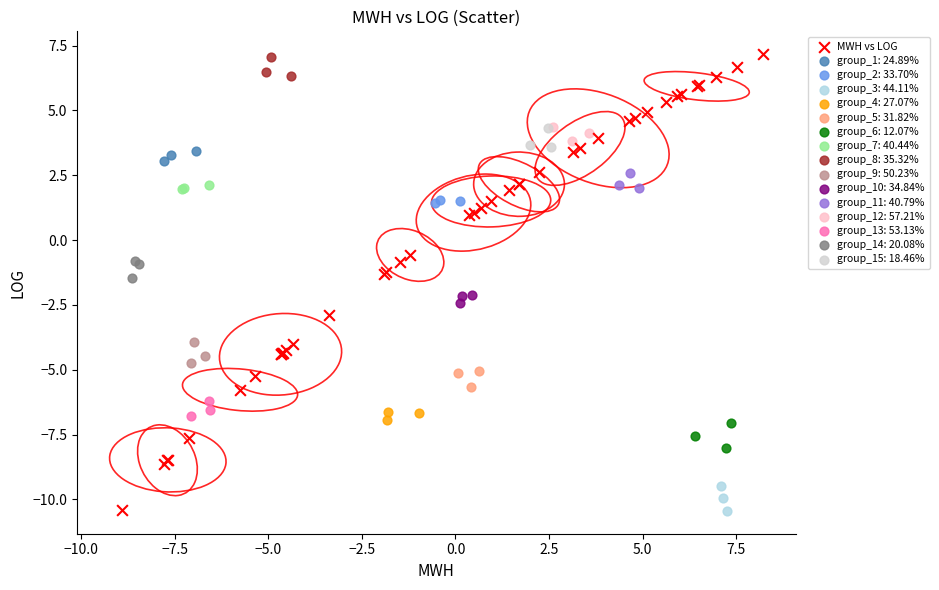

Which series has the largest Y range (max minus min)?

MWH vs LOG